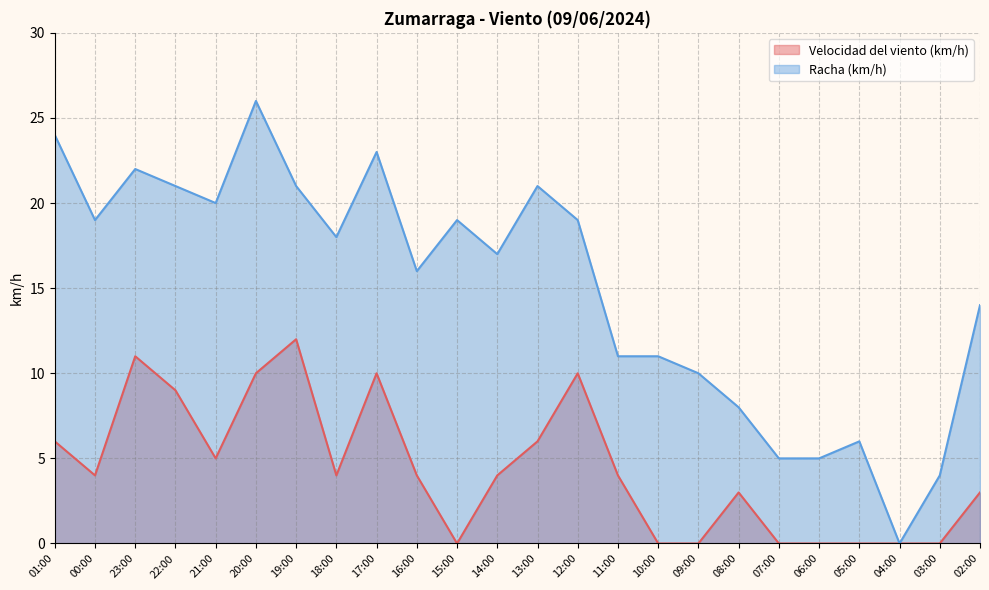

What is the maximum value for Racha (km/h)?

26